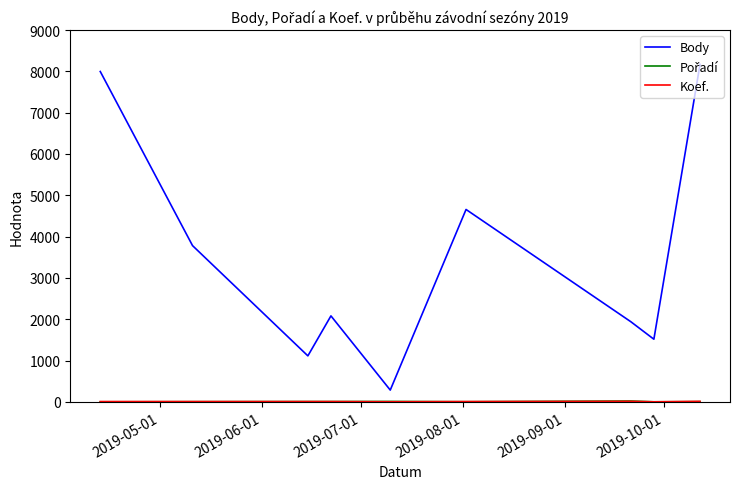

Which series has the largest range (max minus min)?

Body